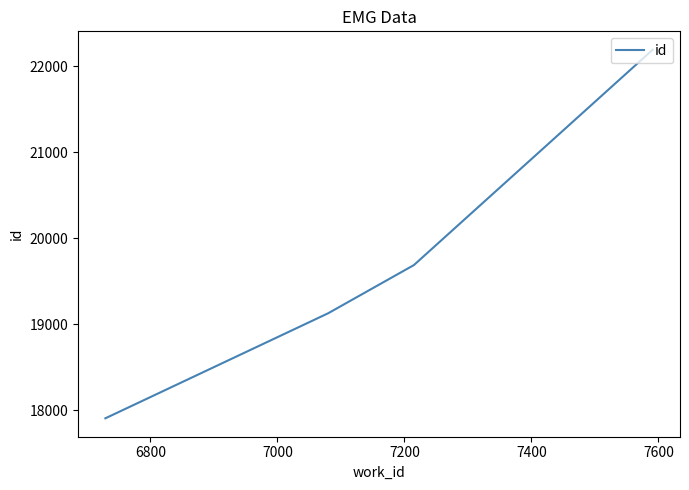

True or false: the data has more than 1 interior local peaks.

False